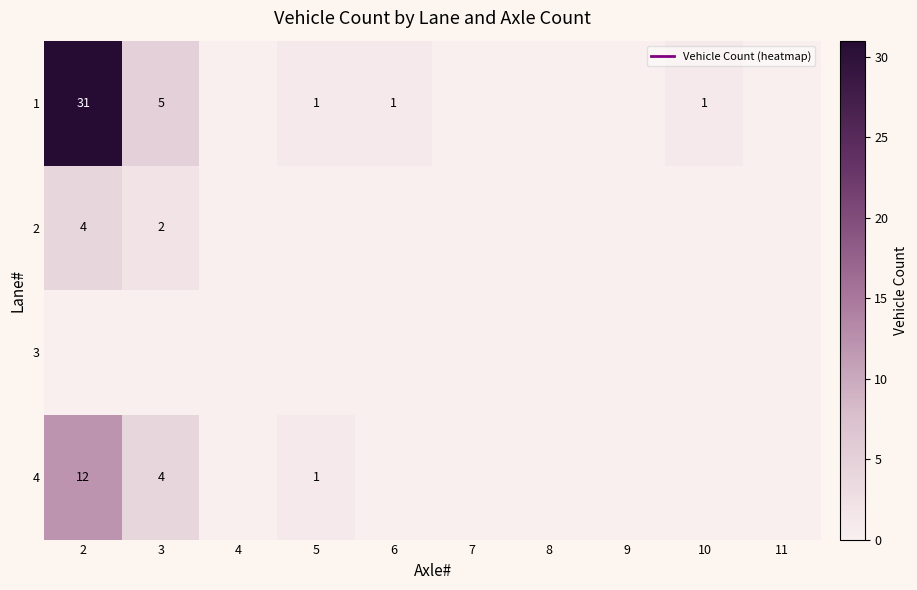

Which series changed the most between 3 and 7?

1